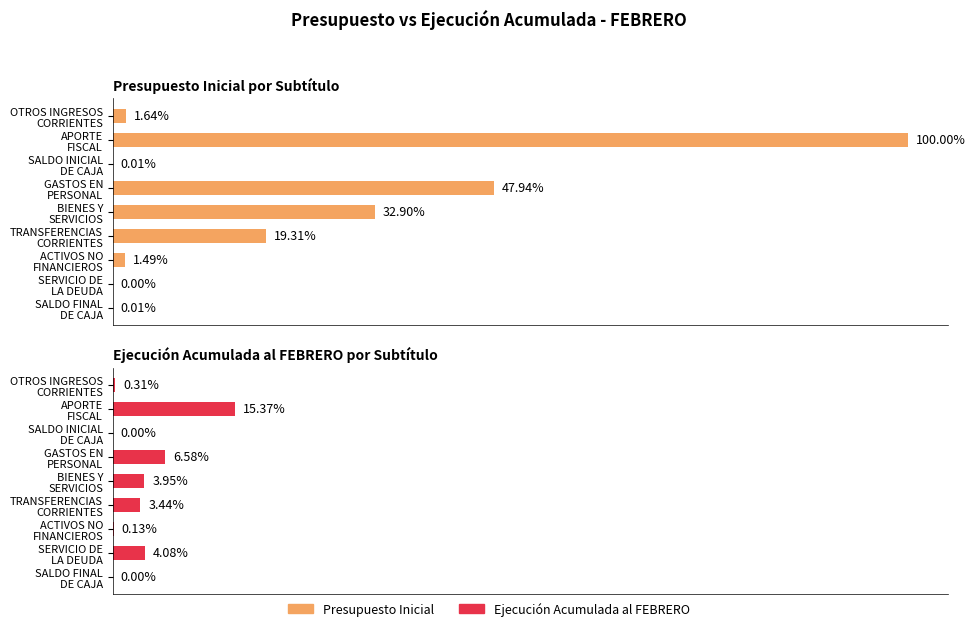

What position from the right is SALDO FINAL DE CAJA?

1